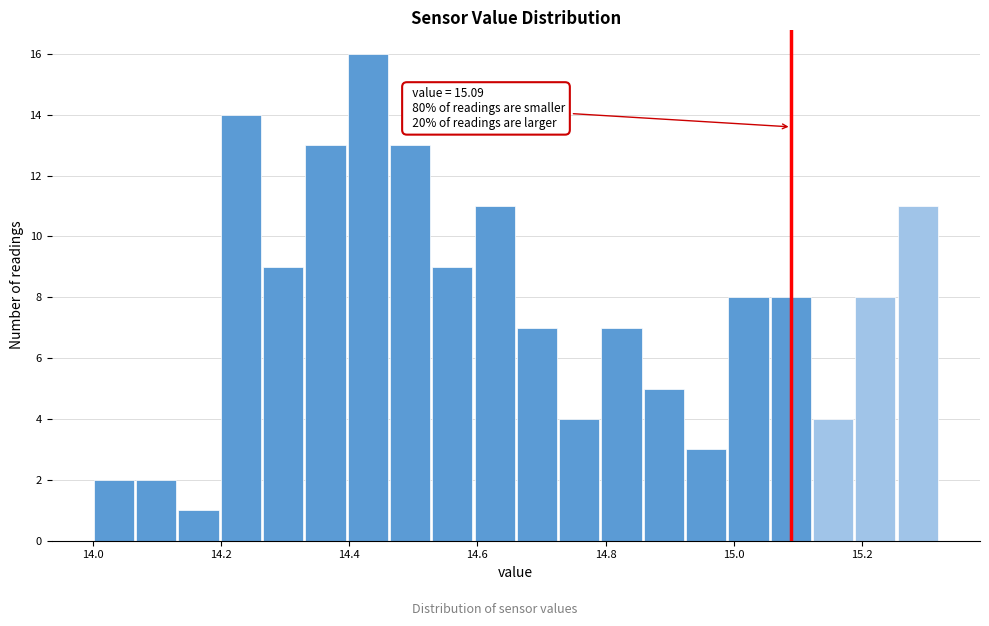

Read against the x-axis, roughly where is the centre of the tallest bar?

14.42